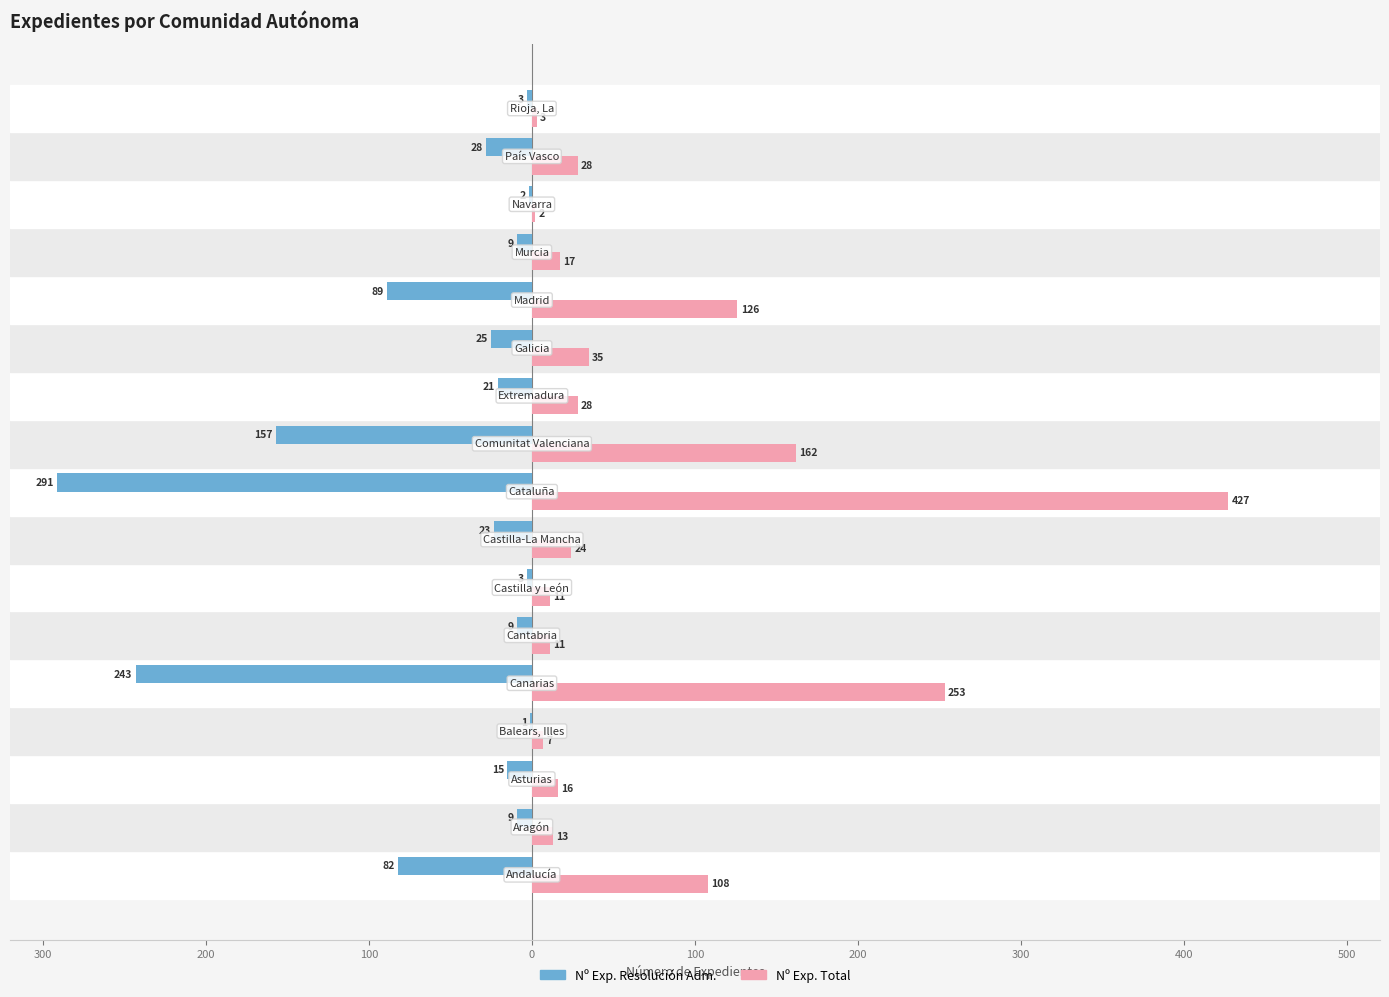

Reading left to right, transcribe all the data shown in this chart.

Nº Exp. Resolución Adm.: -82	-9	-15	-1	-243	-9	-3	-23	-291	-157	-21	-25	-89	-9	-2	-28	-3
Nº Exp. Total: 108	13	16	7	253	11	11	24	427	162	28	35	126	17	2	28	3